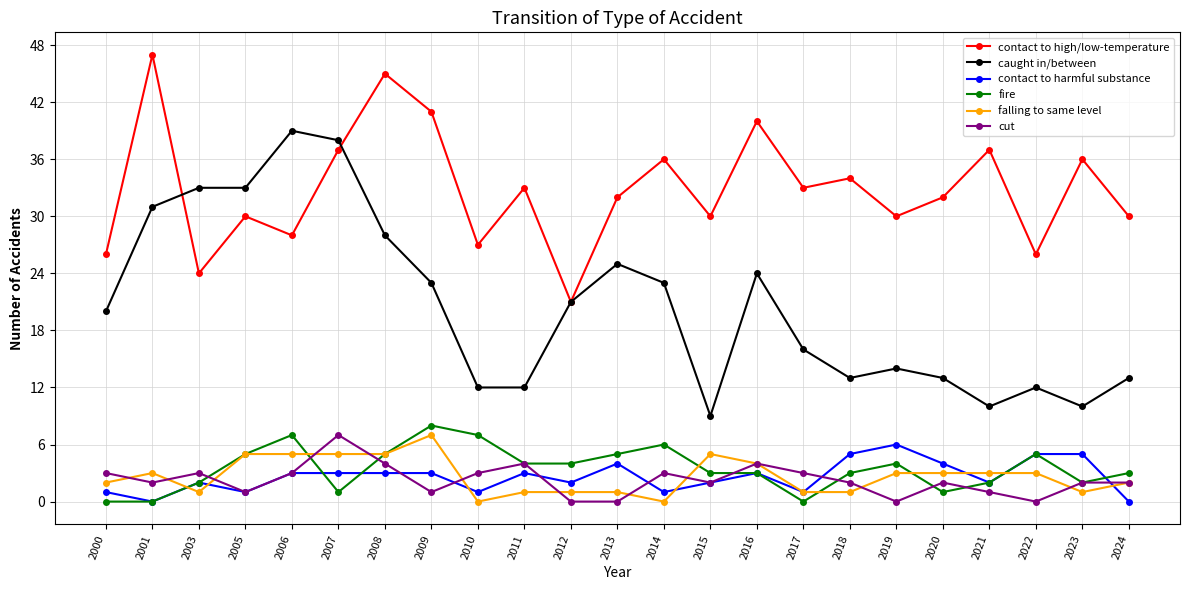

Which label corresponds to the largest value in the chart?

2001